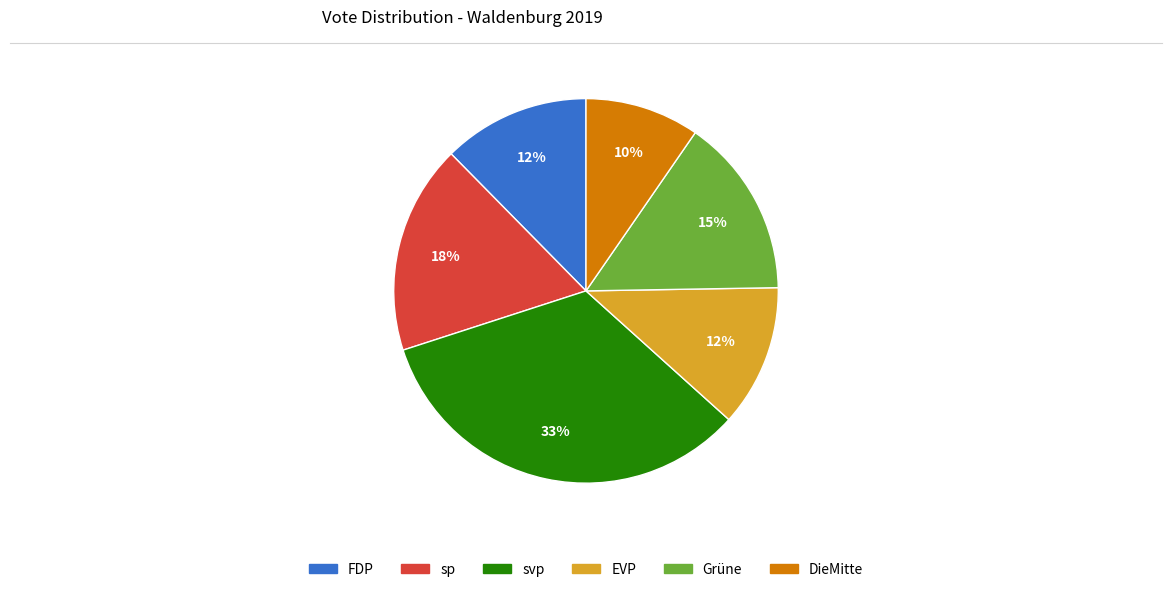

Between svp and sp, which is larger?

svp